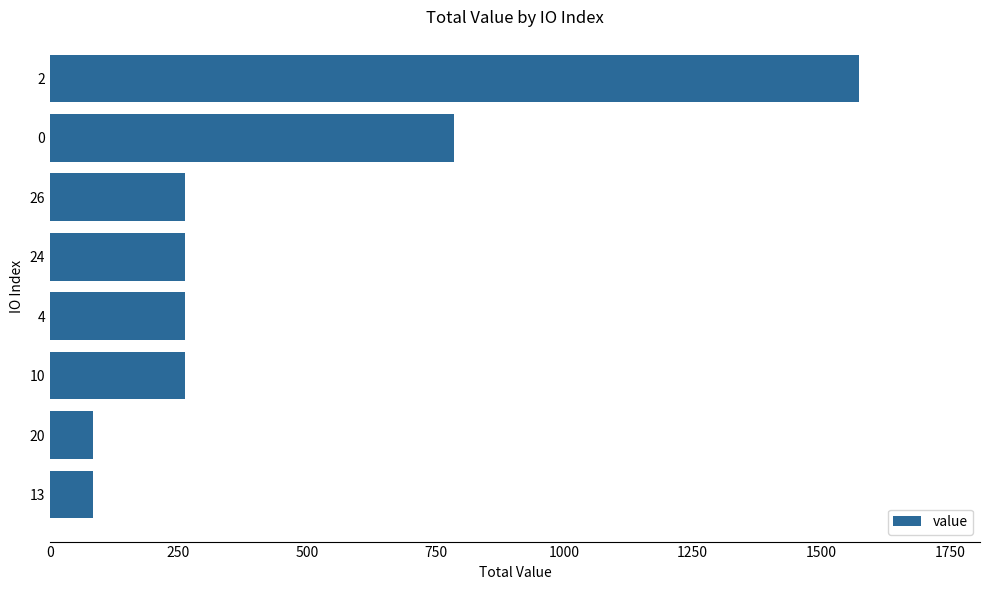

What is the difference between the second highest and minimum values?

702.8